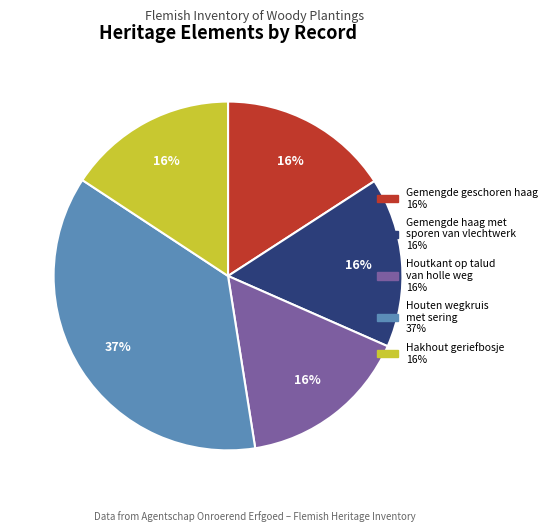

Is the sum of Houtkant op talud van holle weg and Gemengde geschoren haag greater than half?

No